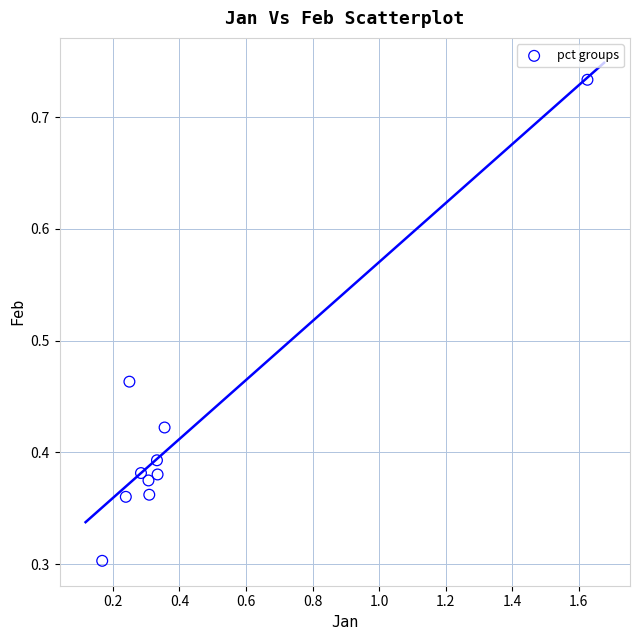

What Y value in the scatter plot is closest to 0?

0.3